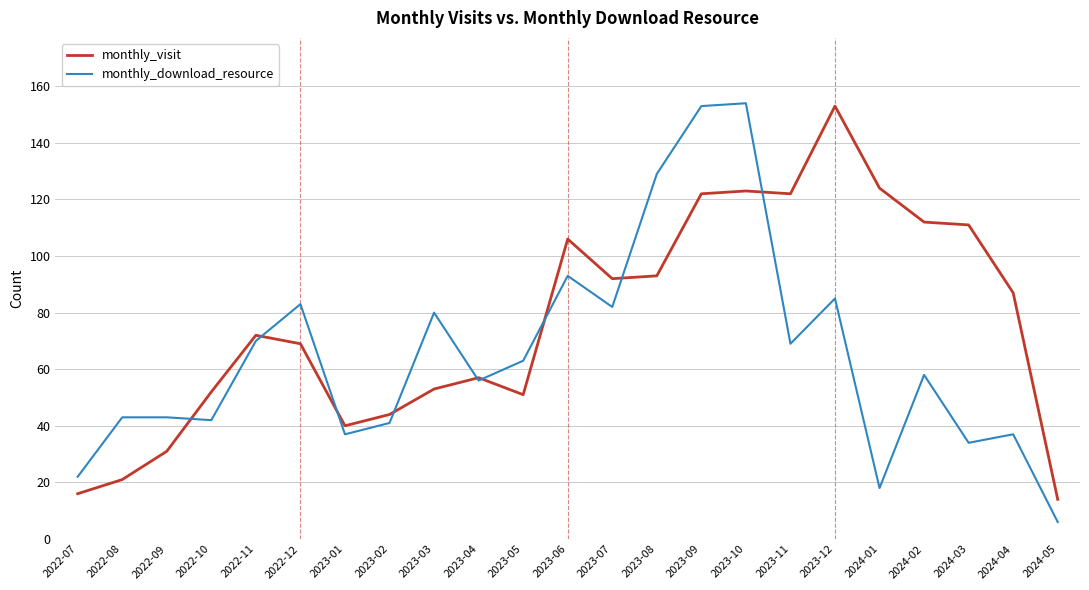

Is the value of monthly_download_resource at 2023-12 greater than the value of monthly_visit at 2022-09?

Yes